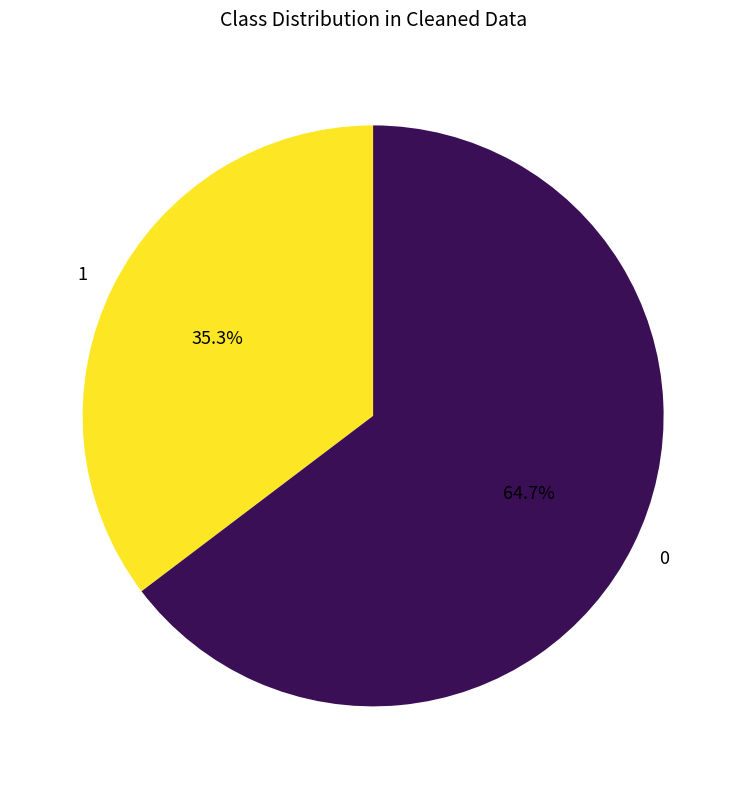

Which slice is the largest?

0